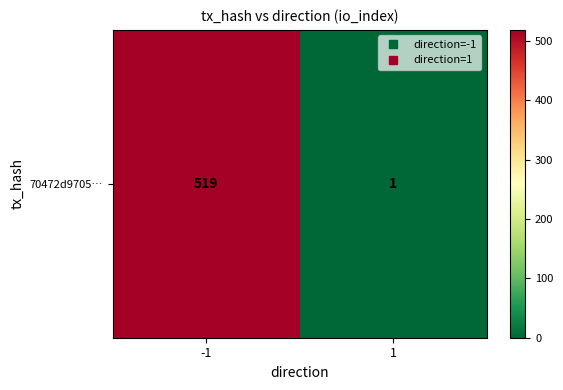

What is the difference between the values at 1 and -1?

518